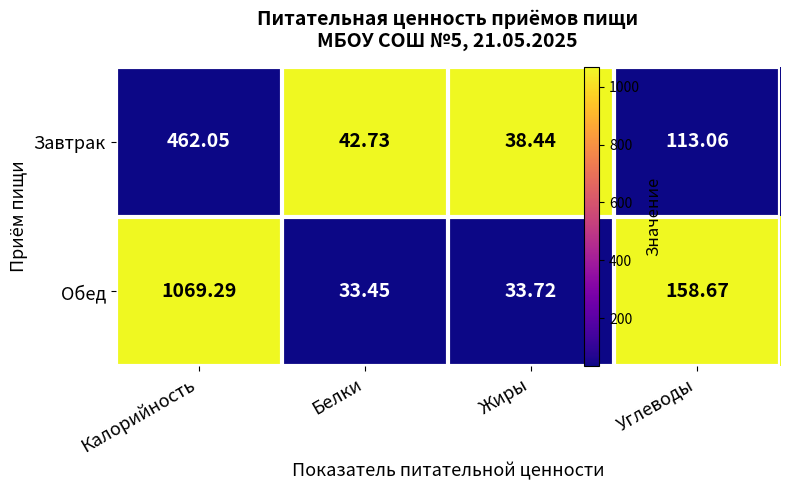

At which label is Обед closest to 551?

Углеводы